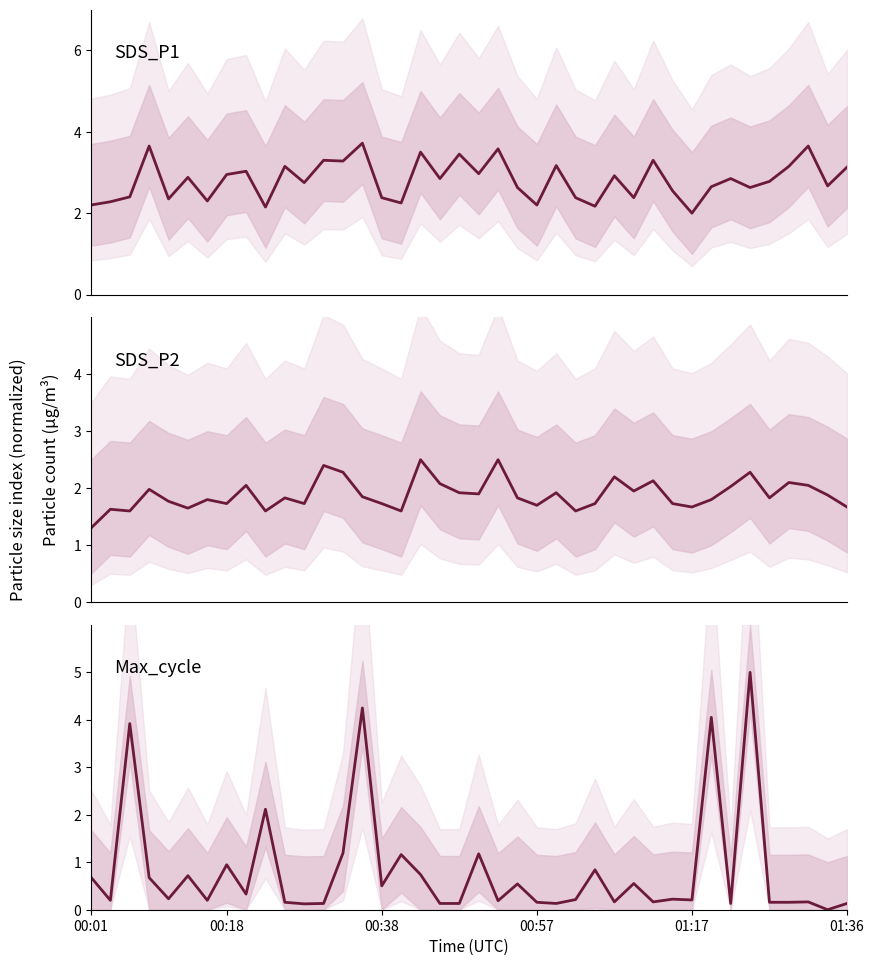

In SDS_P2, how many points are lower than both neighbors (excluding endpoints)?

12